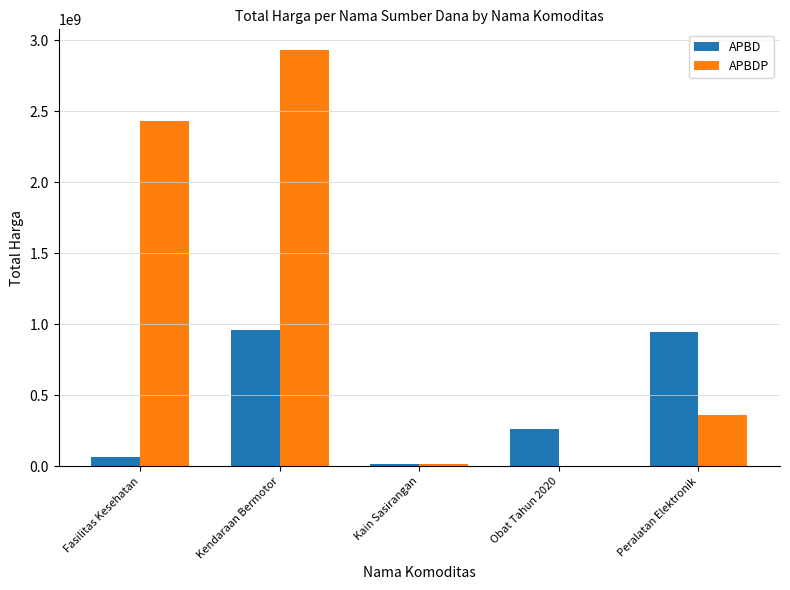

True or false: APBDP has a value of 2430797940 at Fasilitas Kesehatan.

True